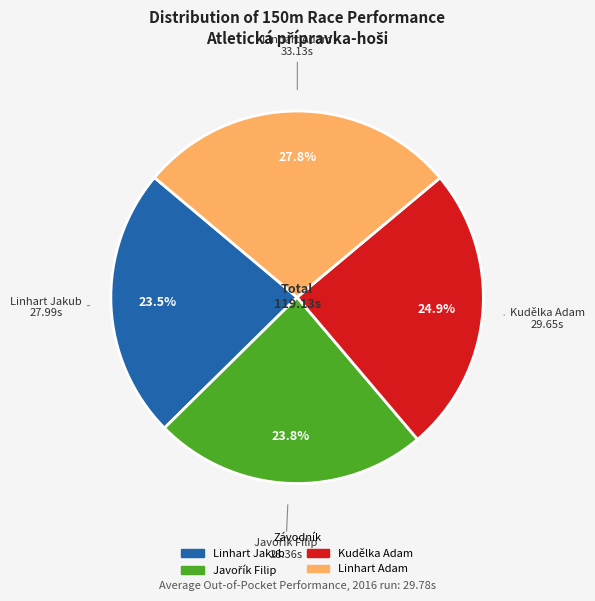

To the nearest percent, what is the average slice percentage?

25%